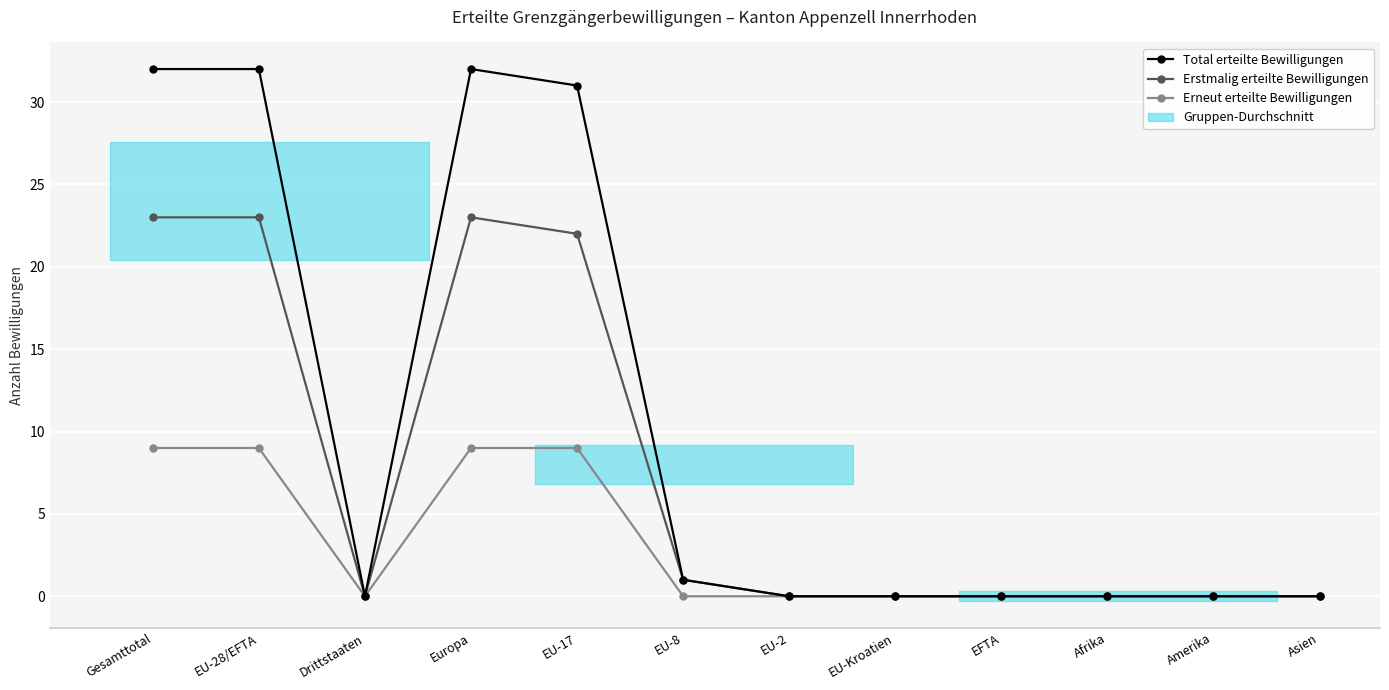

At how many categories does at least one series exceed 15?

4